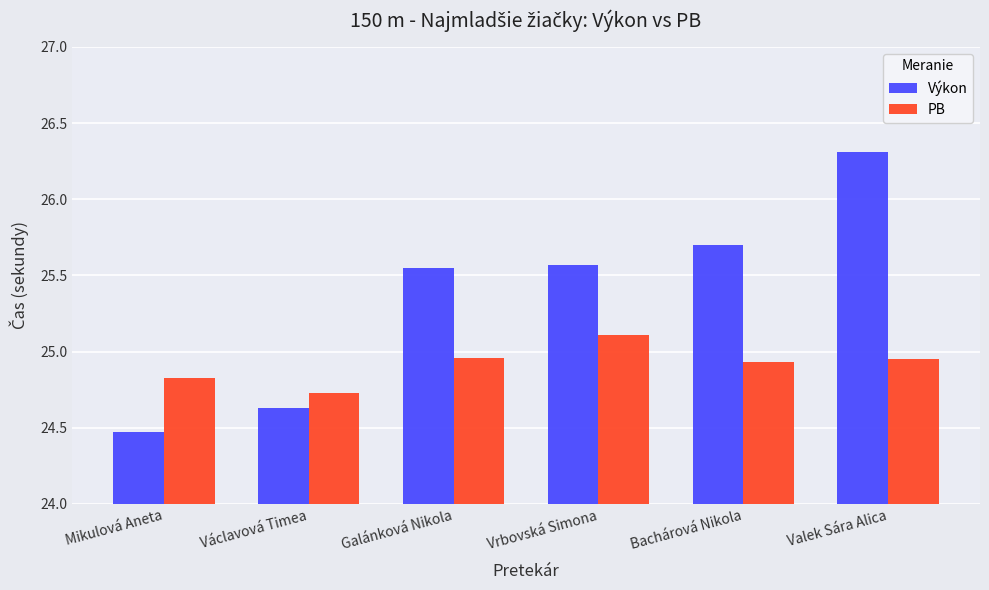

What are all the series names shown in the legend?

Výkon, PB